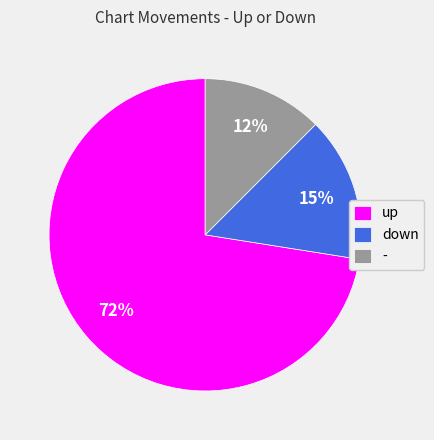

Combined, do up and - account for over 50%?

Yes